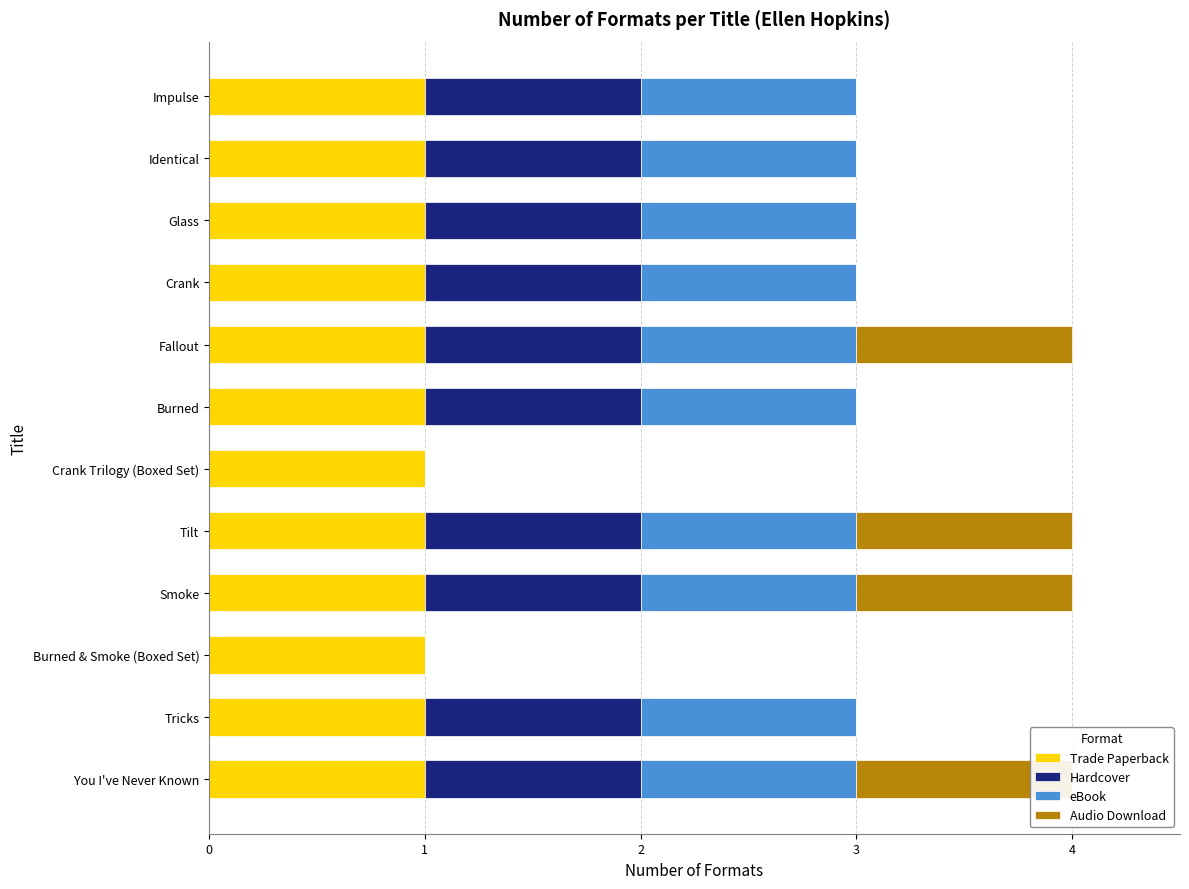

What is the average value of the Audio Download series?

0.3